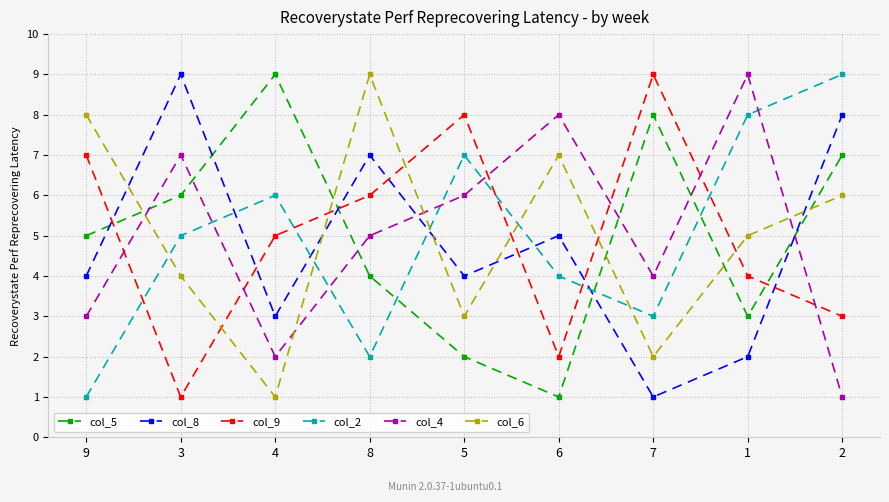

What is the label of the 2nd point from the left?

3